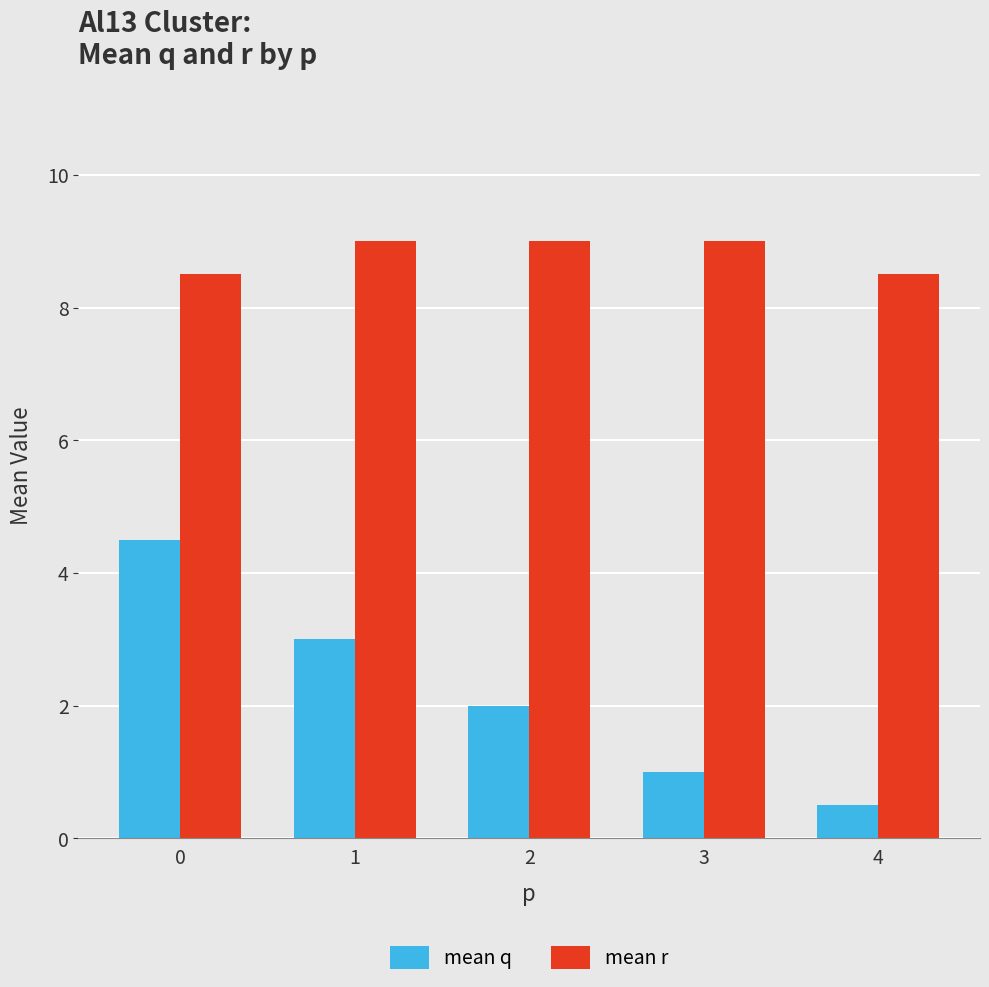

What is the sum of the mean q values at 0 and 3?

5.5